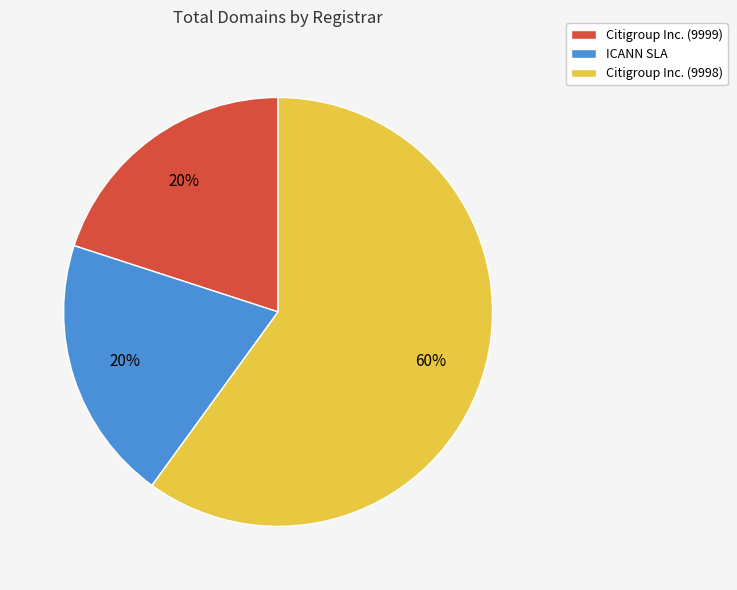

Count the number of slices in the pie.

3